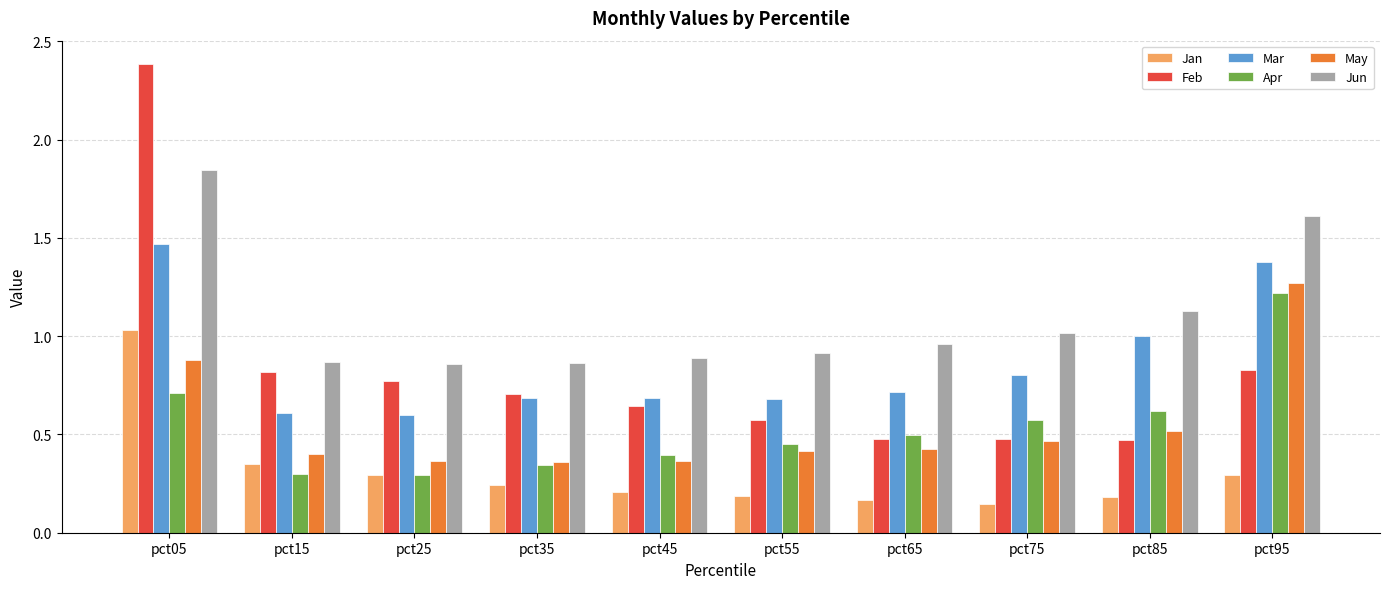

What is the difference between the maximum and minimum values in the Feb series?

1.9